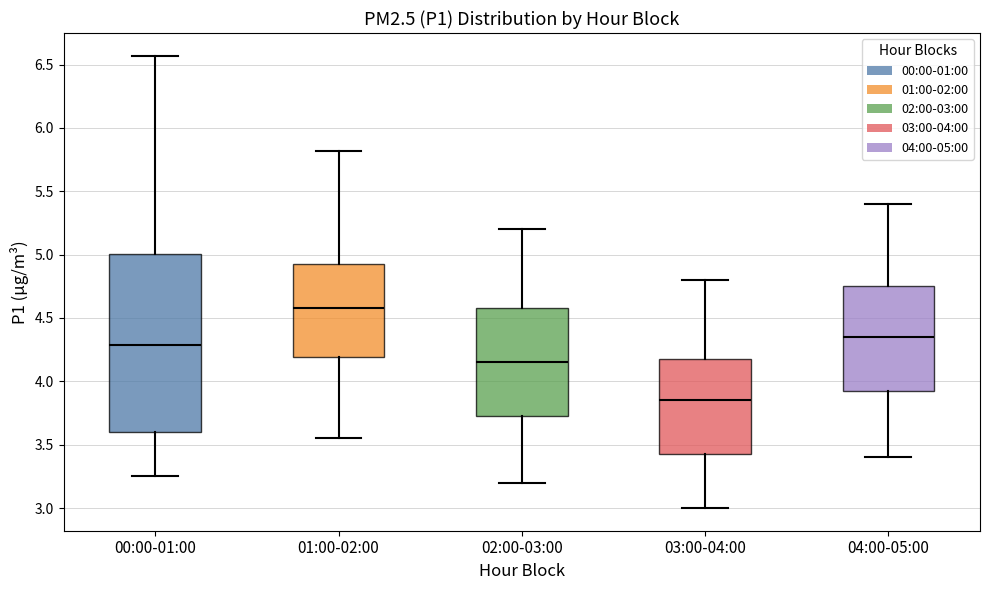

Where does the upper whisker of the box for 02:00-03:00 end on the y-axis? The values are not printed on the chart, so give them approximately, as read against the axis.

5.20